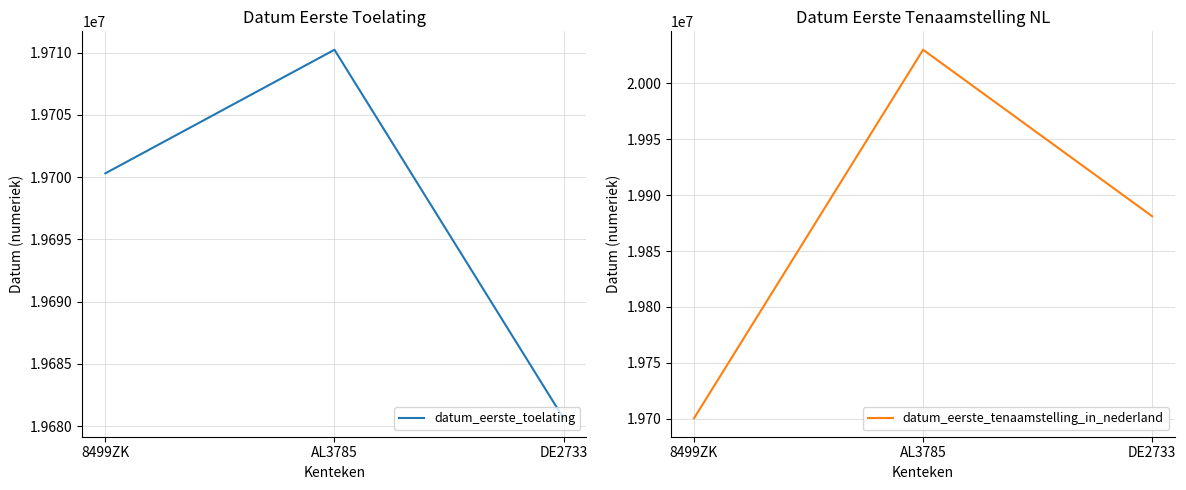

Reading left to right, transcribe all the data shown in this chart.

datum_eerste_toelating: 8499ZK=19700305	AL3785=19710228	DE2733=19680630
datum_eerste_tenaamstelling_in_nederland: 8499ZK=19700305	AL3785=20030122	DE2733=19881118